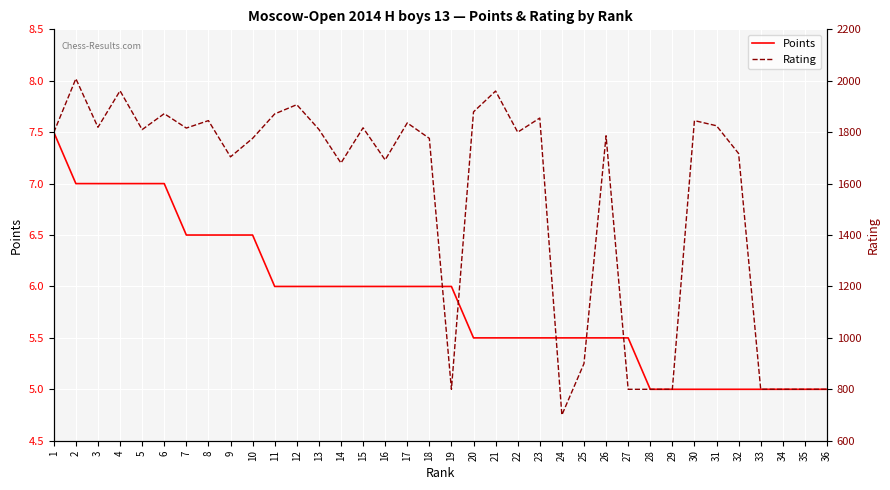

At 22, list the series in order from largest to smallest.

Rating, Points